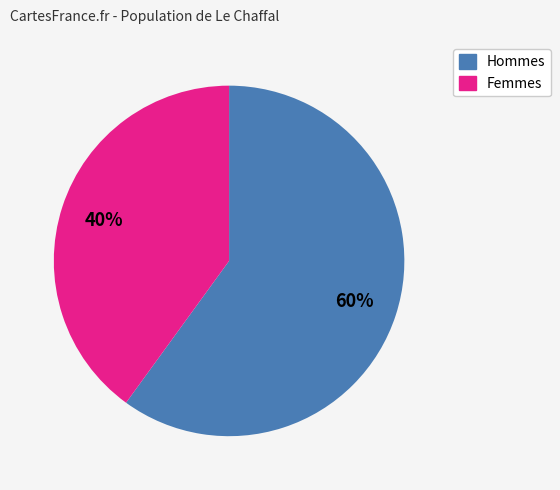

To the nearest percent, what is the difference between the largest and smallest slice percentages?

20%